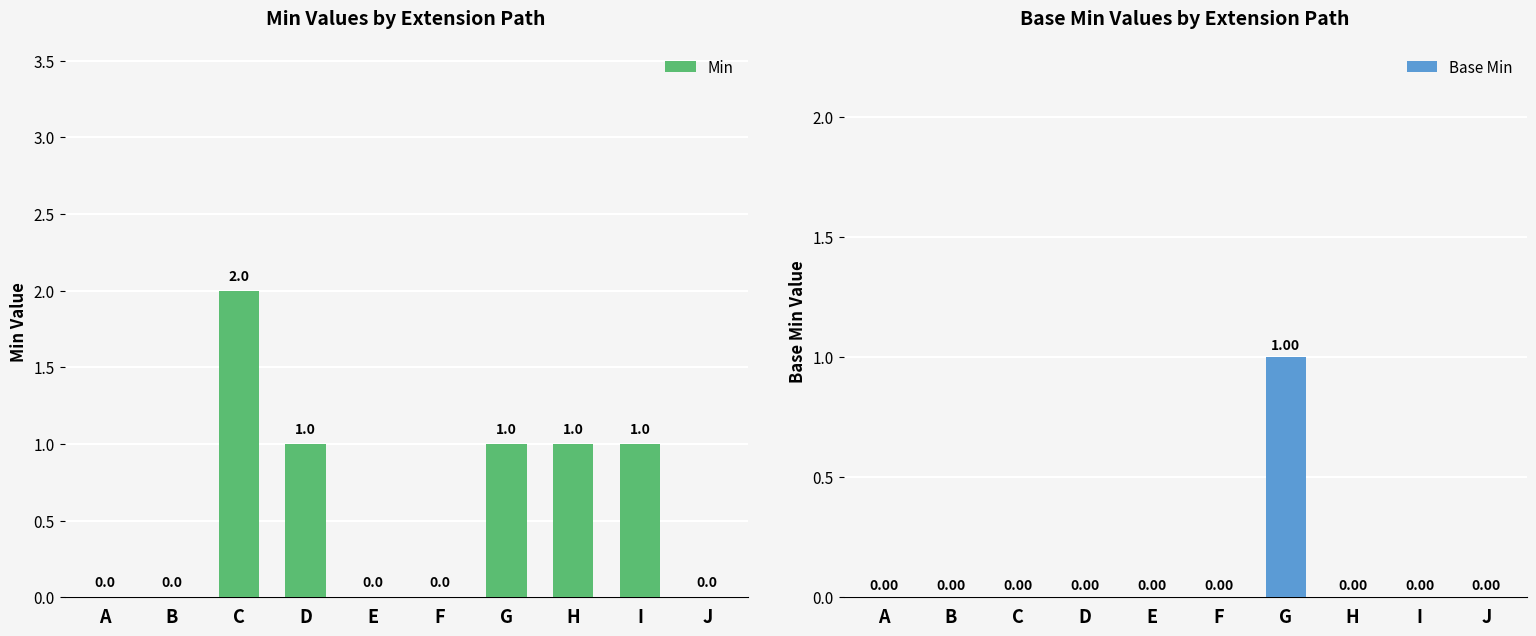

What are all the series names shown in the legend?

Min, Base Min